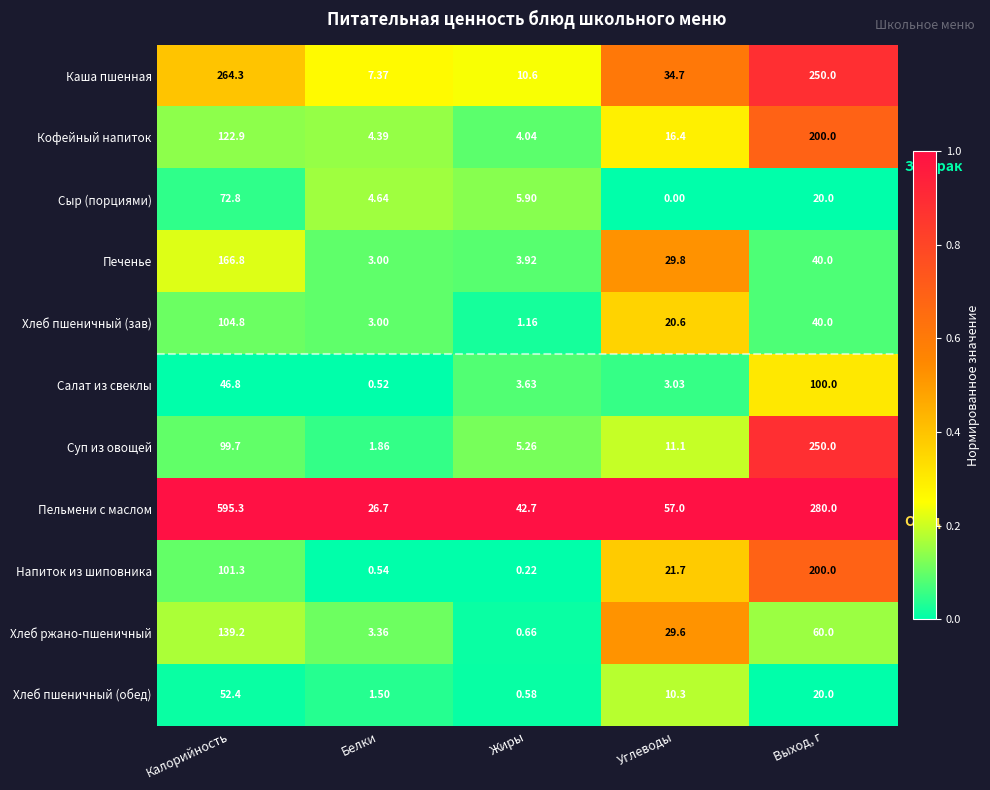

Count the number of data series in this chart.

11